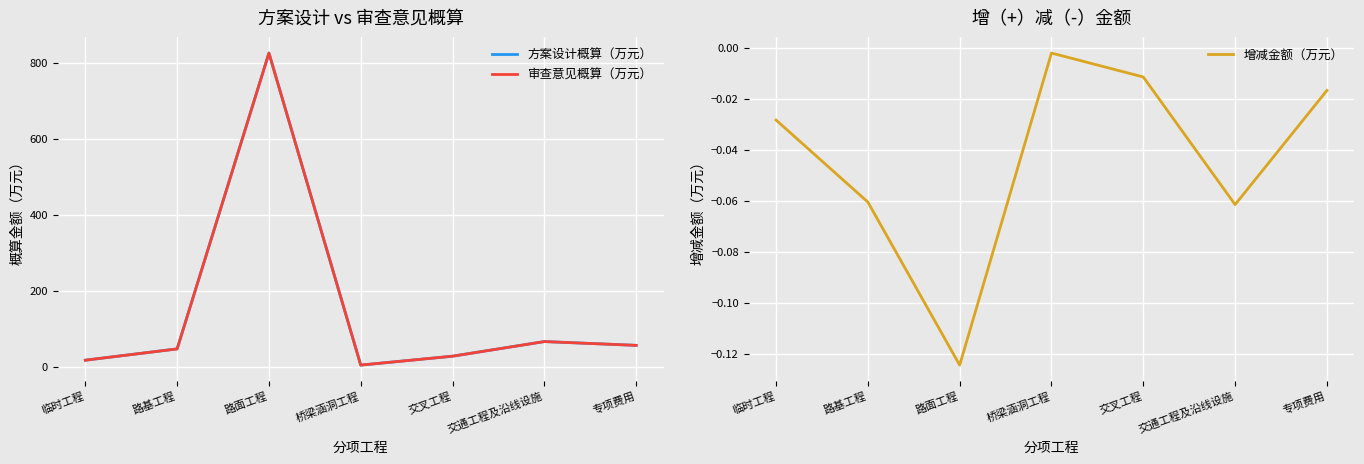

Which series changed the most between 桥梁涵洞工程 and 交叉工程?

方案设计概算（万元）